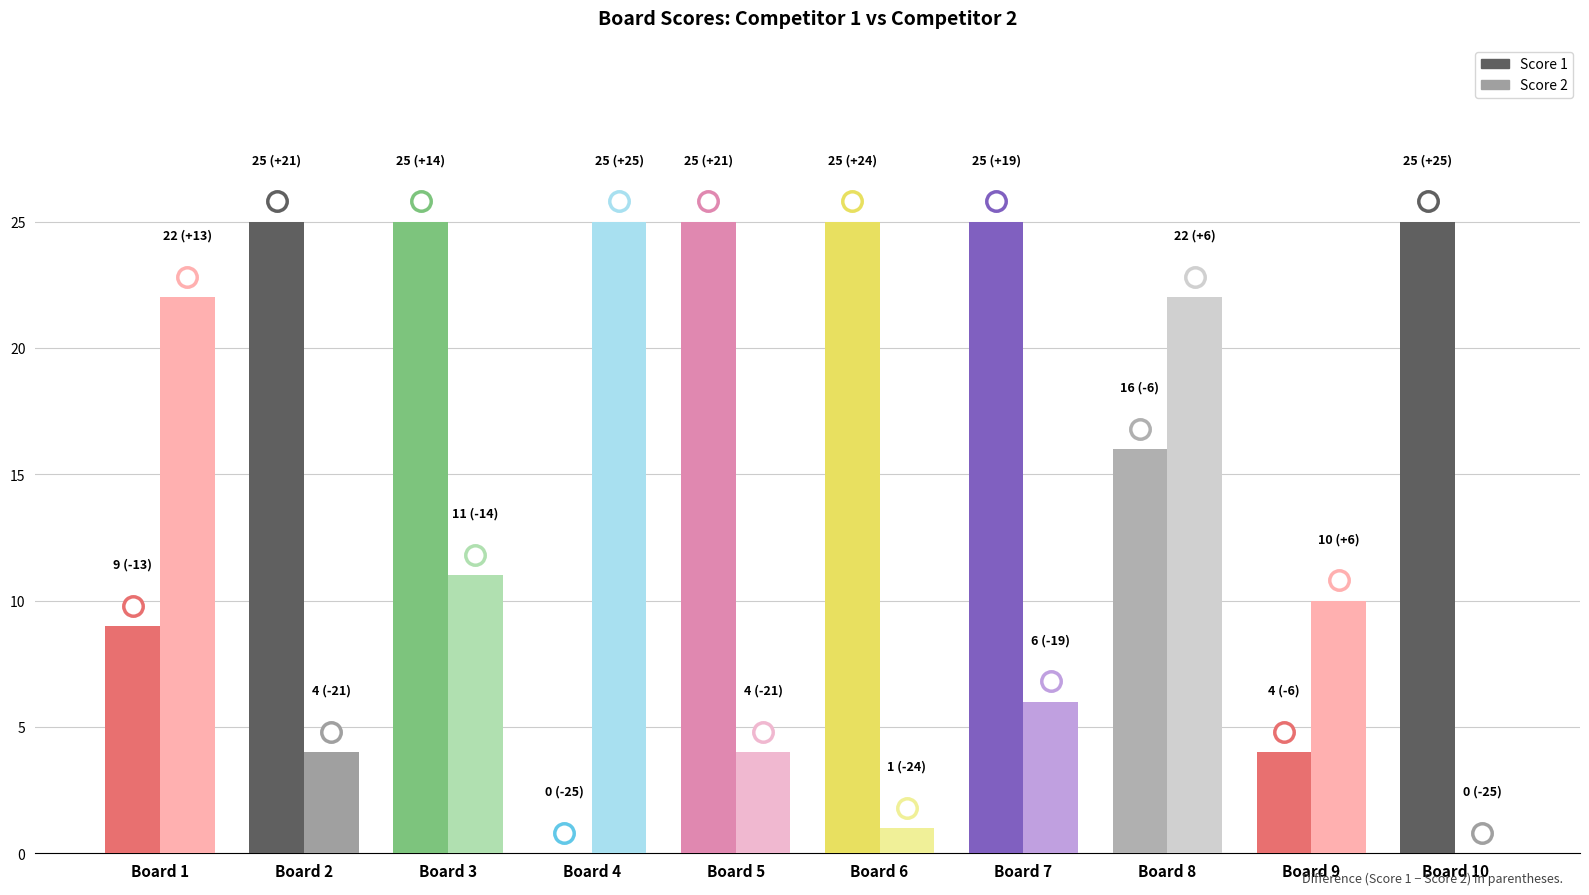

Which series changed the most between Board 8 and Board 10?

Score 2